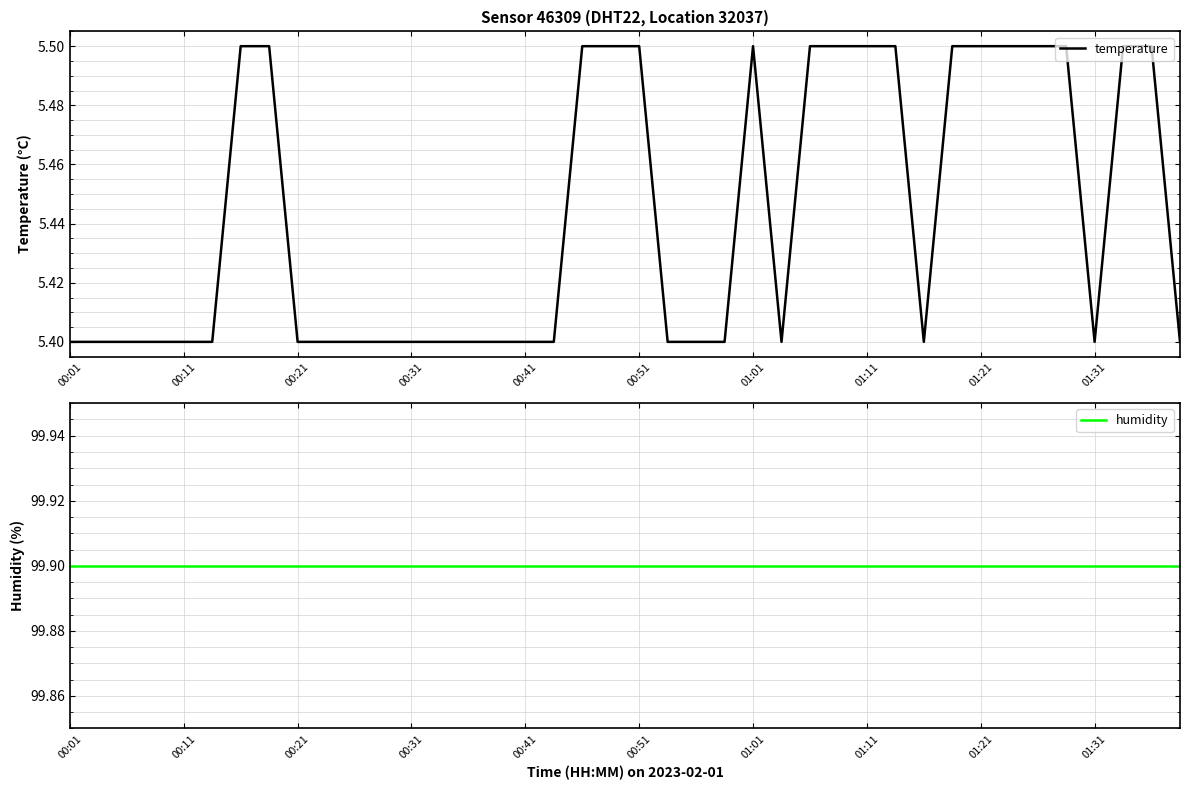

True or false: humidity and temperature cross at least once.

False